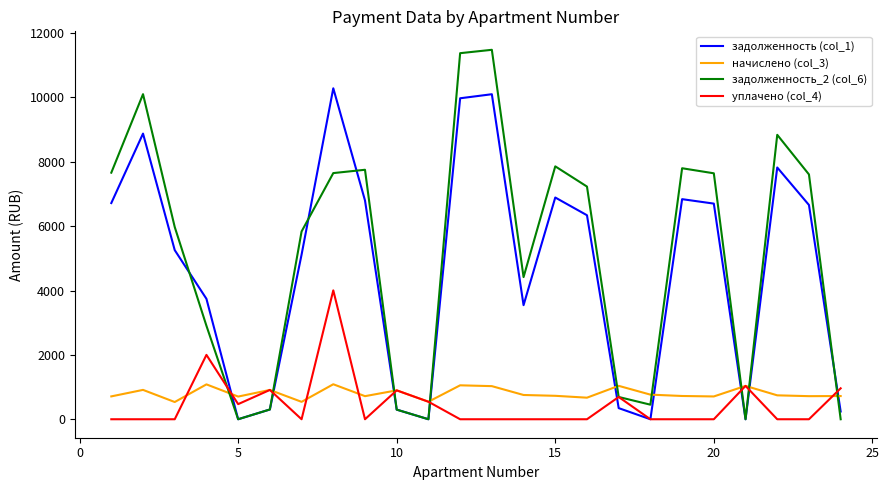

How many series are shown in this chart?

4